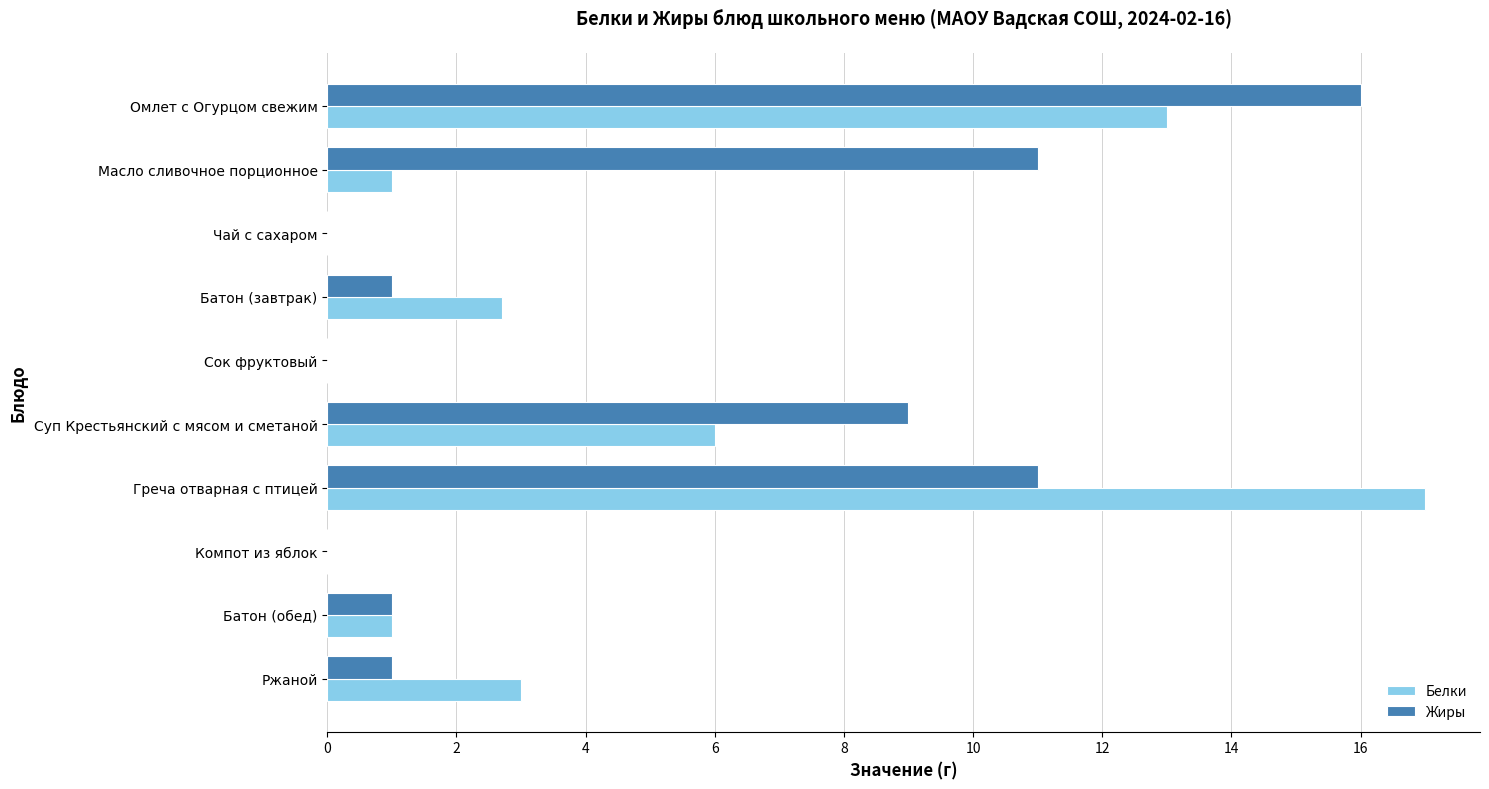

What is the sum of the Белки values at Чай с сахаром and Омлет с Огурцом свежим?

13.0